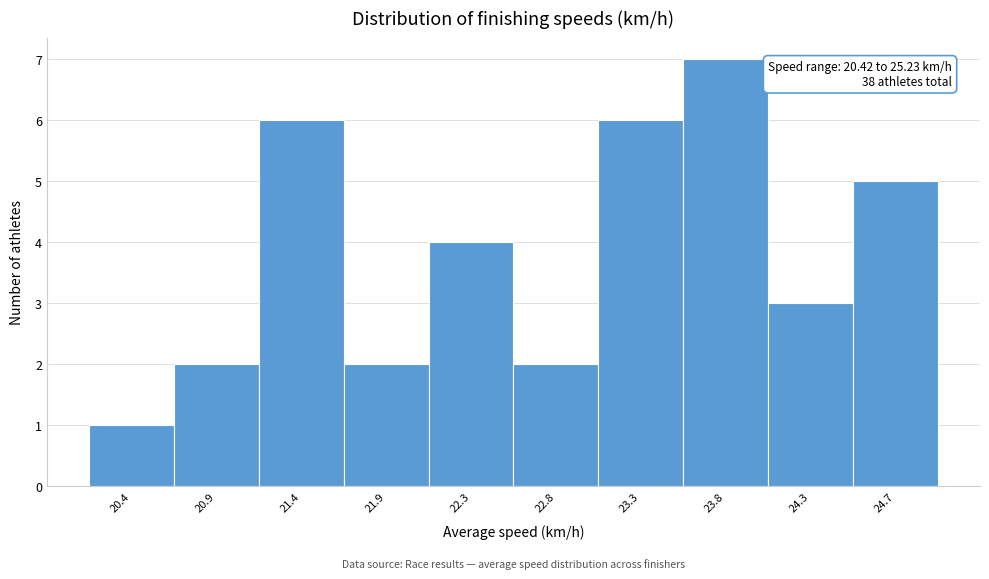

Reading left to right, transcribe all the data shown in this chart.

1	2	6	2	4	2	6	7	3	5